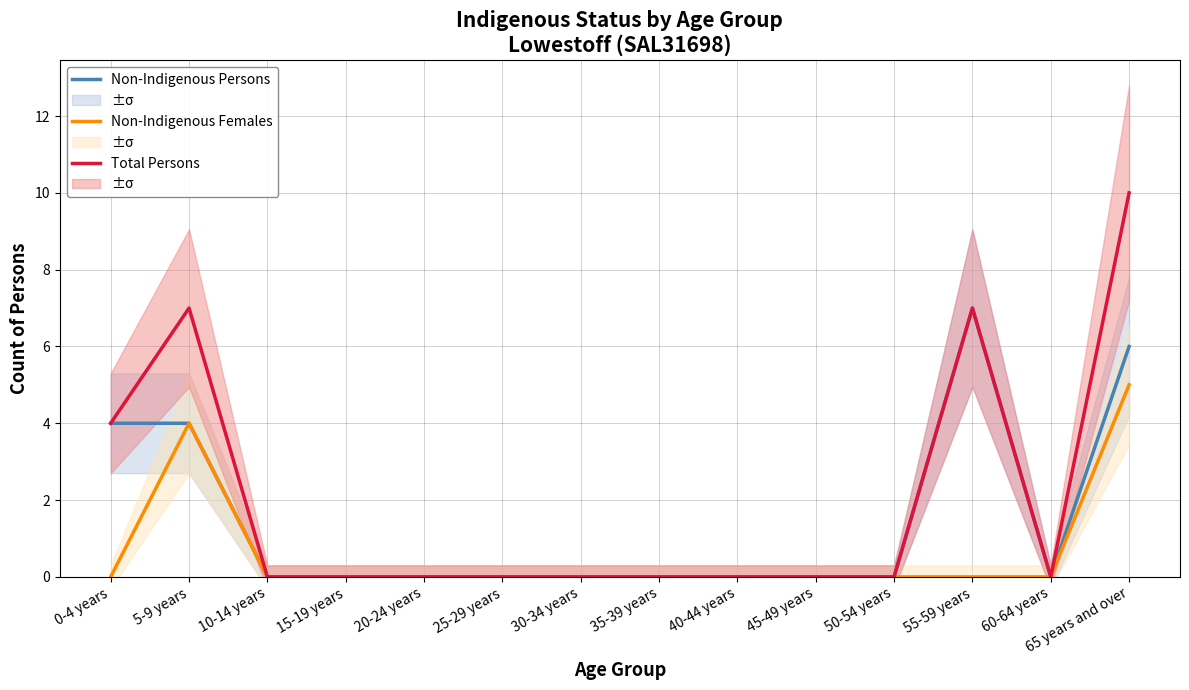

At which label is Total Persons closest to 5?

0-4 years